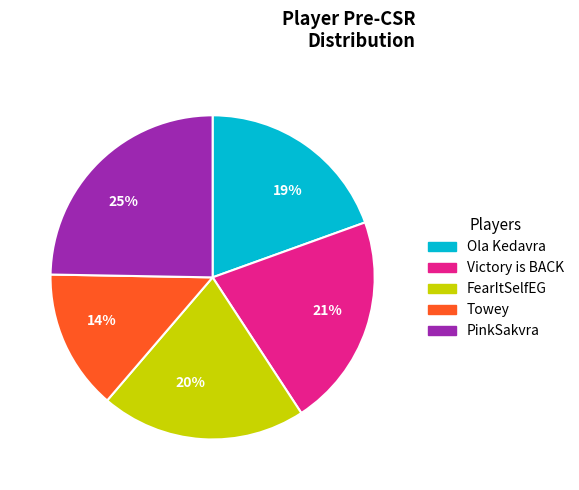

Count the number of slices in the pie.

5